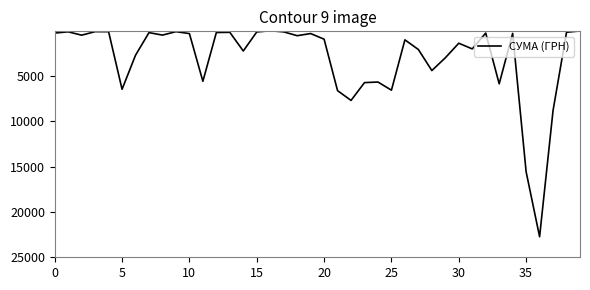

Does the chart have visible grid lines?

No